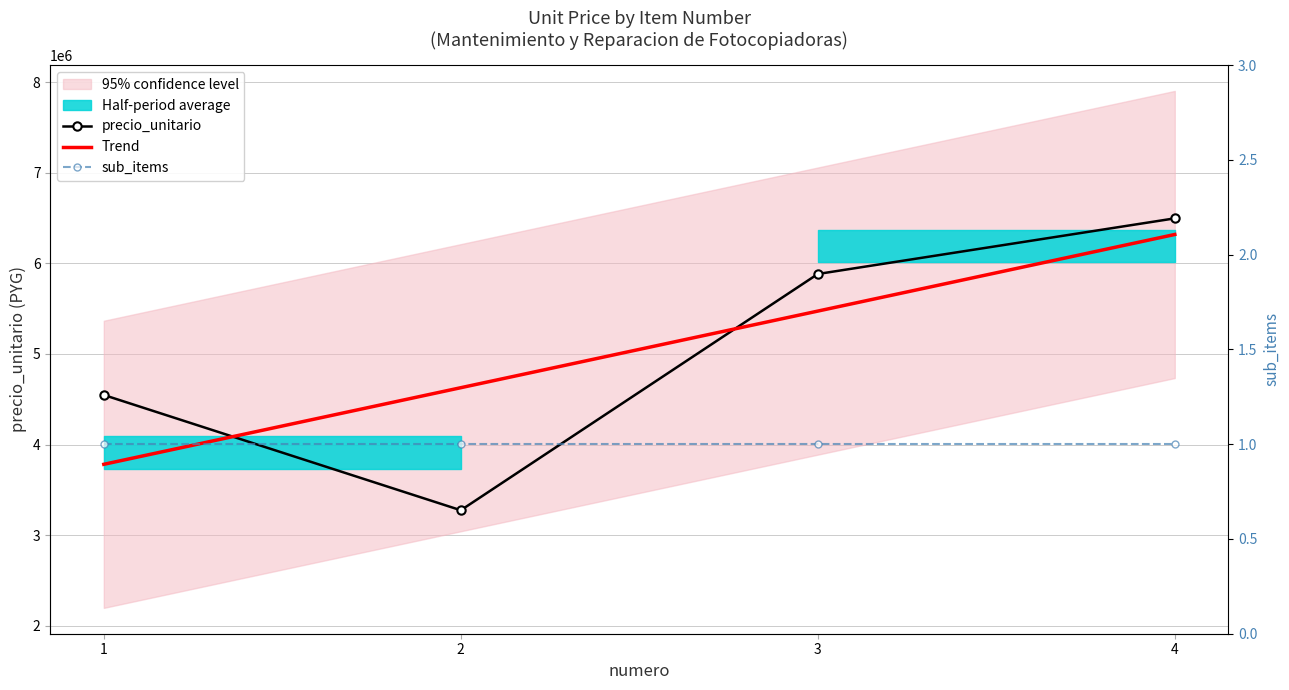

True or false: precio_unitario and sub_items intersect in this chart.

False